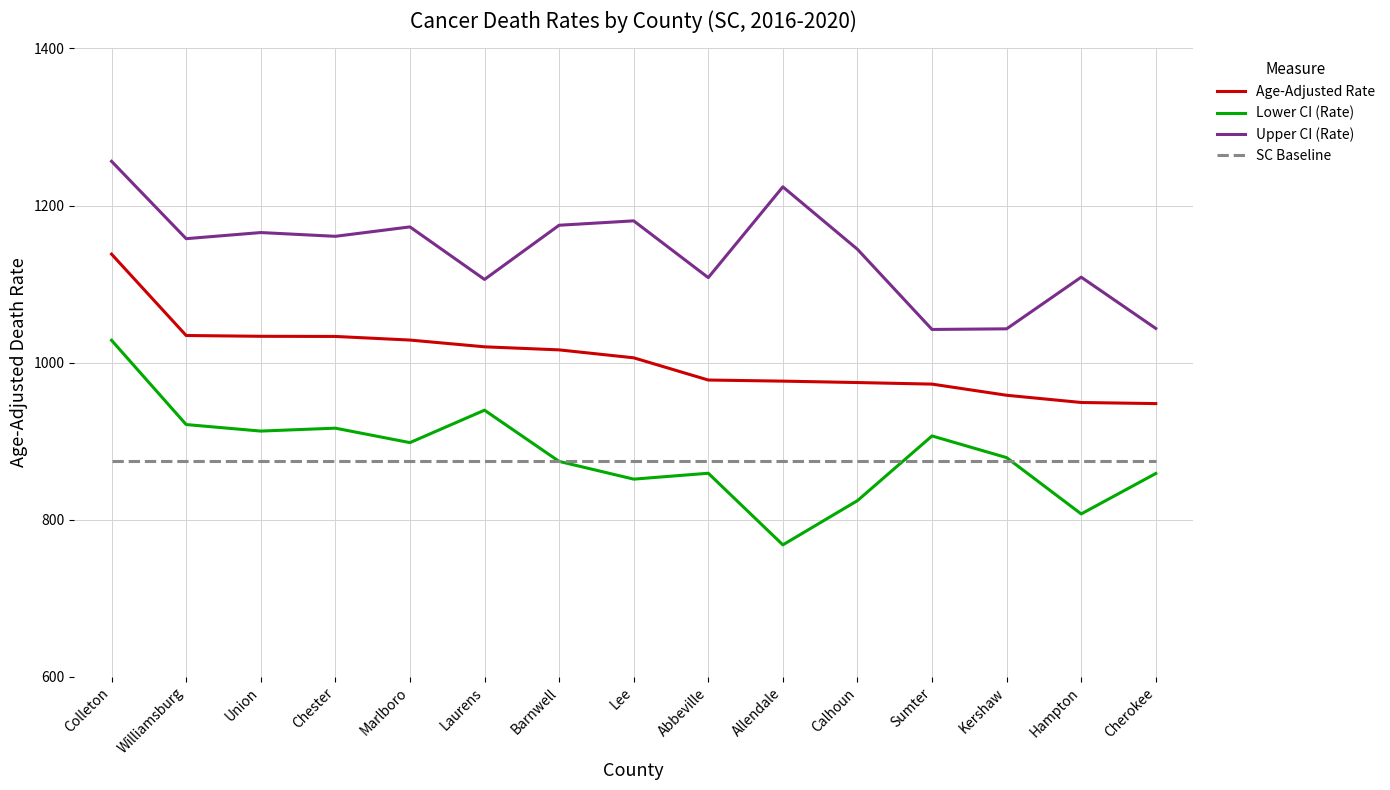

At which category does the chart reach its minimum across all series?

Allendale